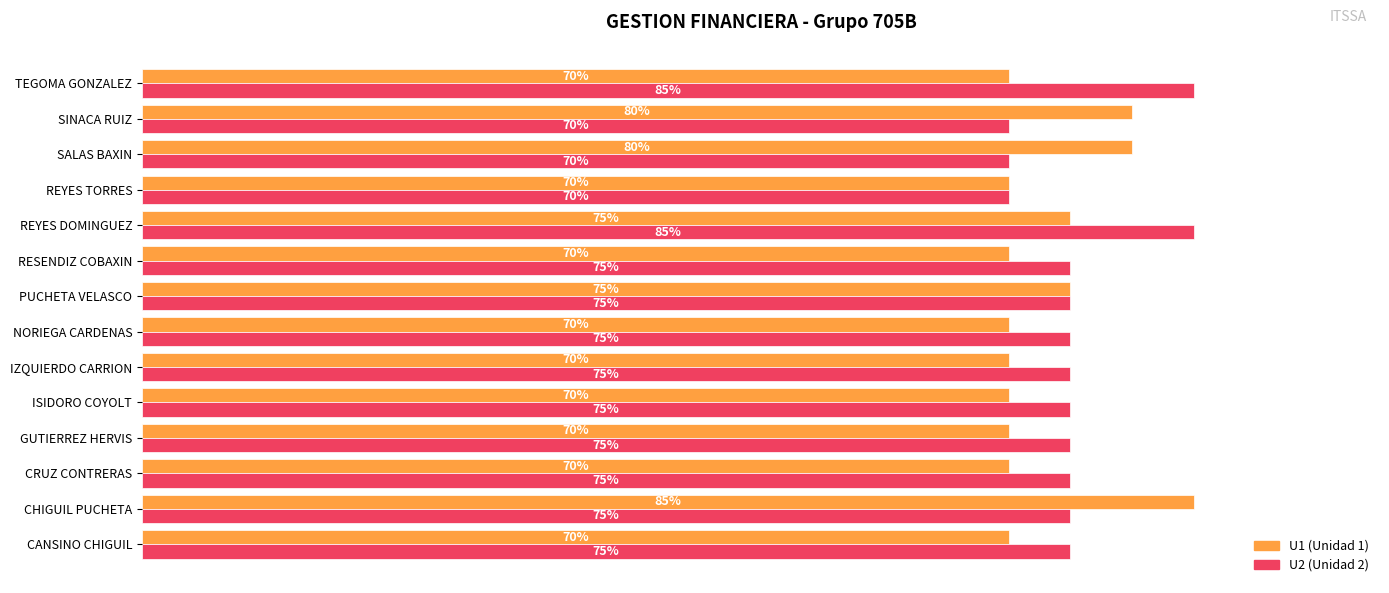

Count the number of data series in this chart.

2